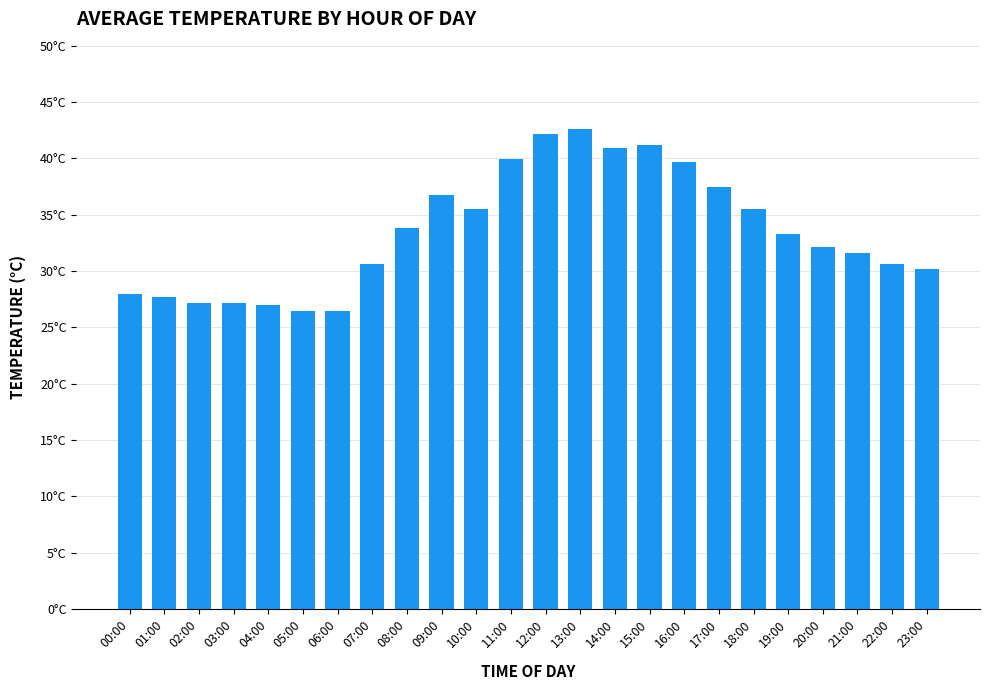

Are the bars horizontal?

No